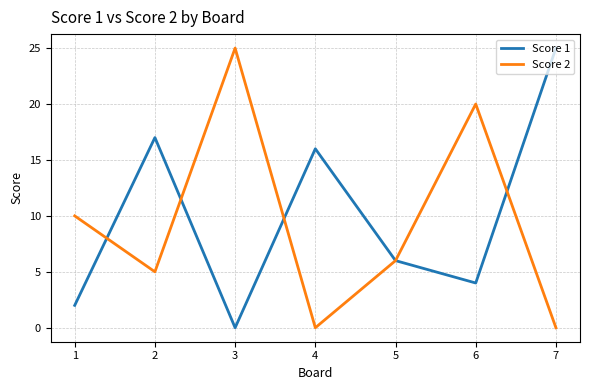

In Score 1, how many points are higher than both neighbors (excluding endpoints)?

2